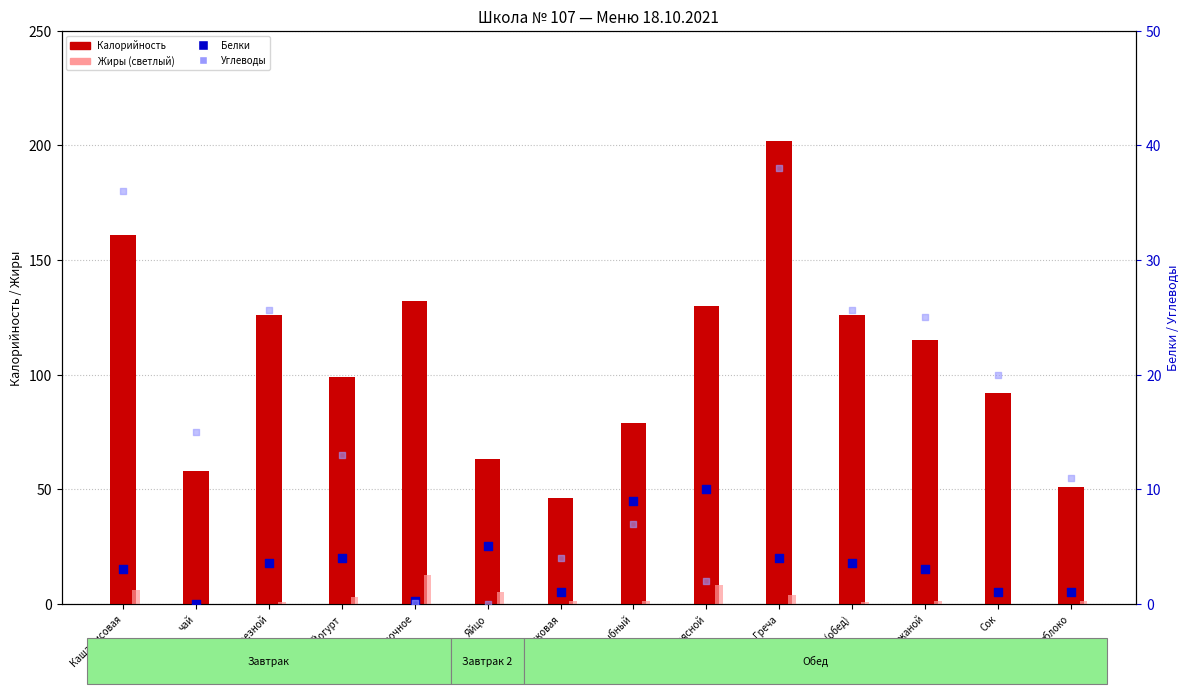

Which series reaches the maximum Y coordinate?

Калорийность